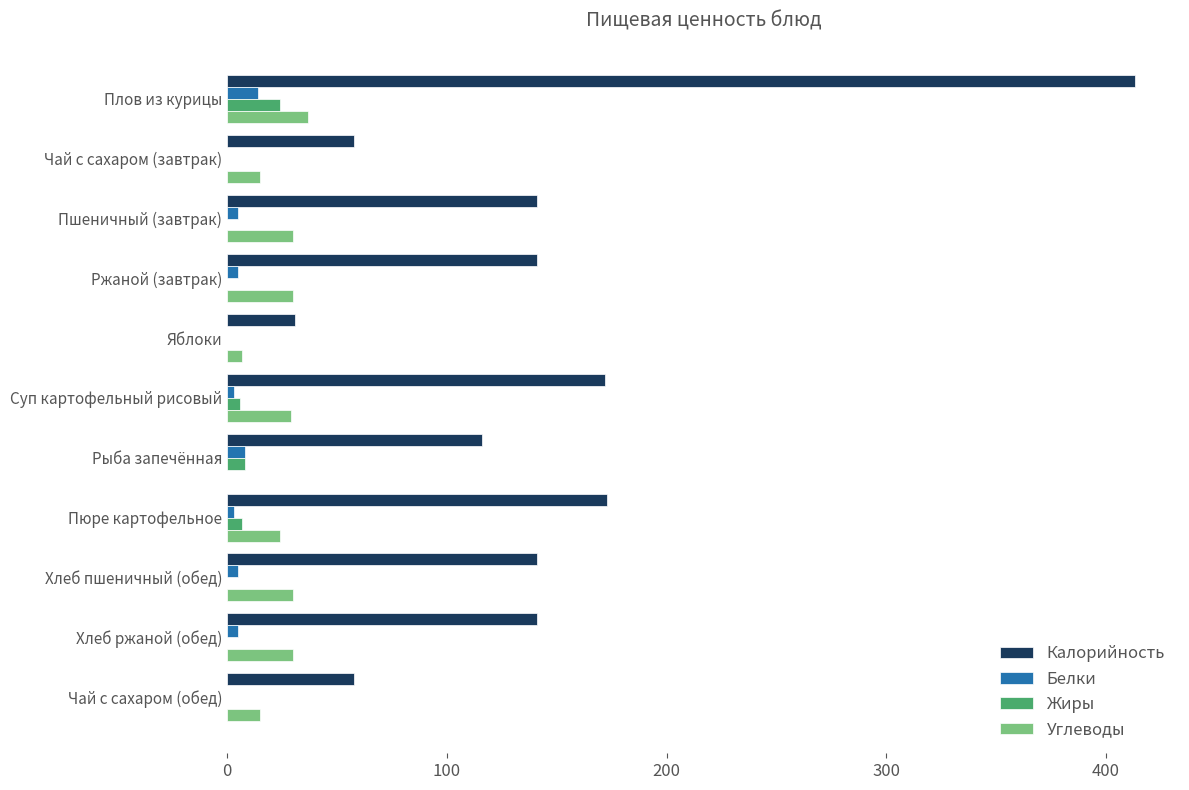

Which series has the widest spread of values?

Калорийность